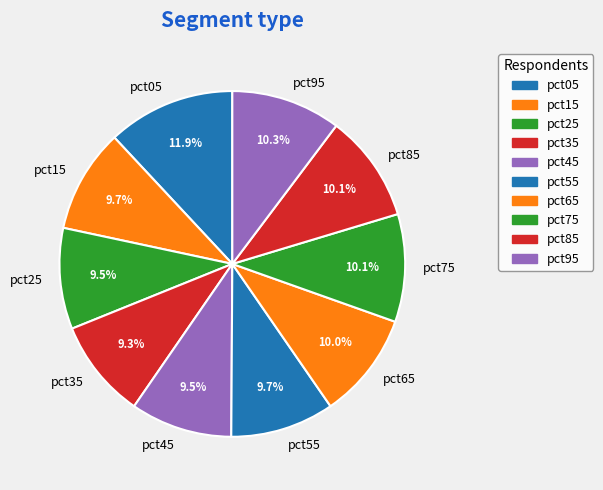

Does pct45 account for over 50% of the chart?

No